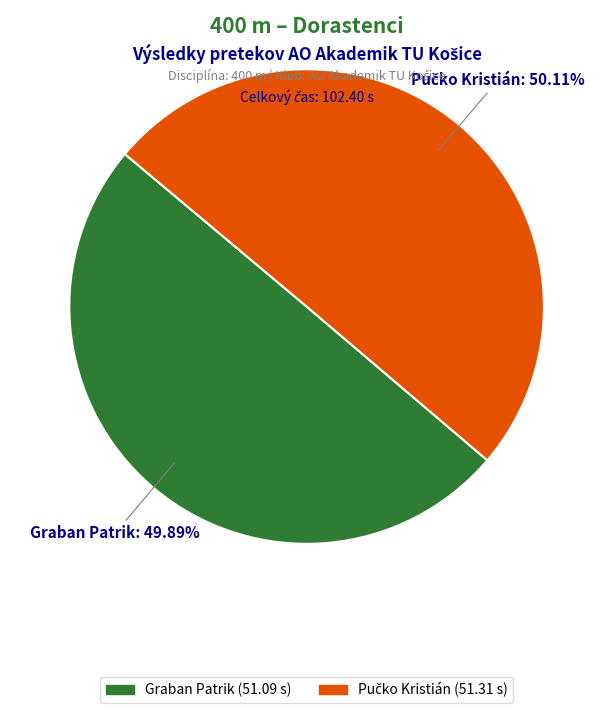

Does any single category account for the majority?

Yes